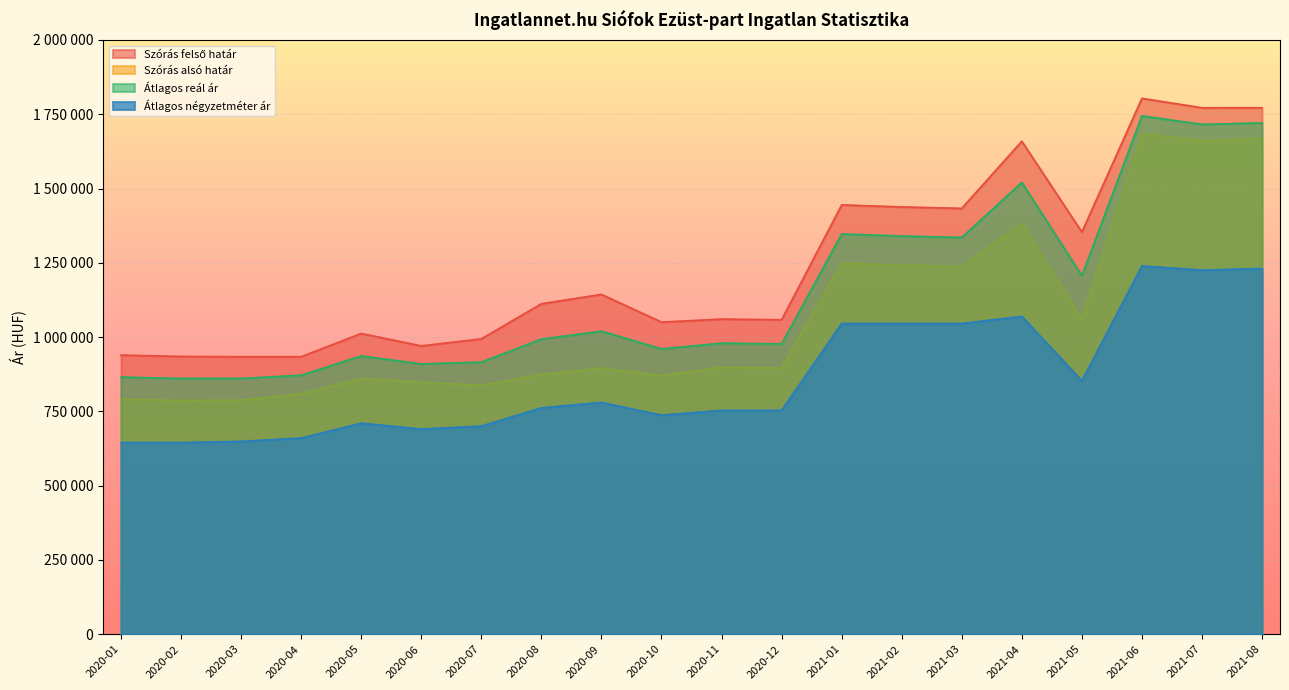

Is the value of Szórás felső határ at 2021-03 greater than the value of Átlagos négyzetméter ár at 2021-06?

Yes